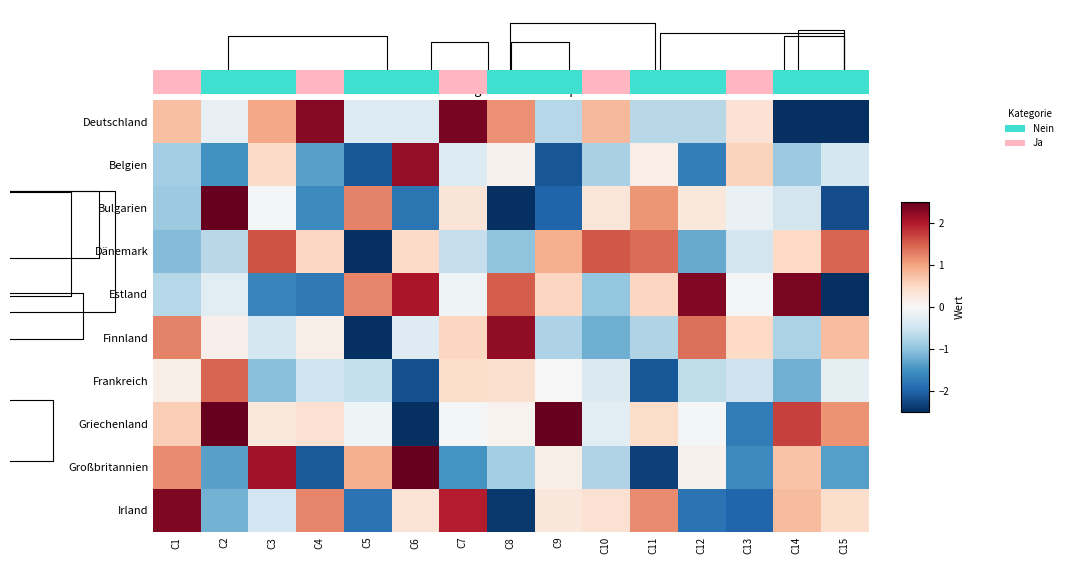

What is the total value across all series at C2?

2.0